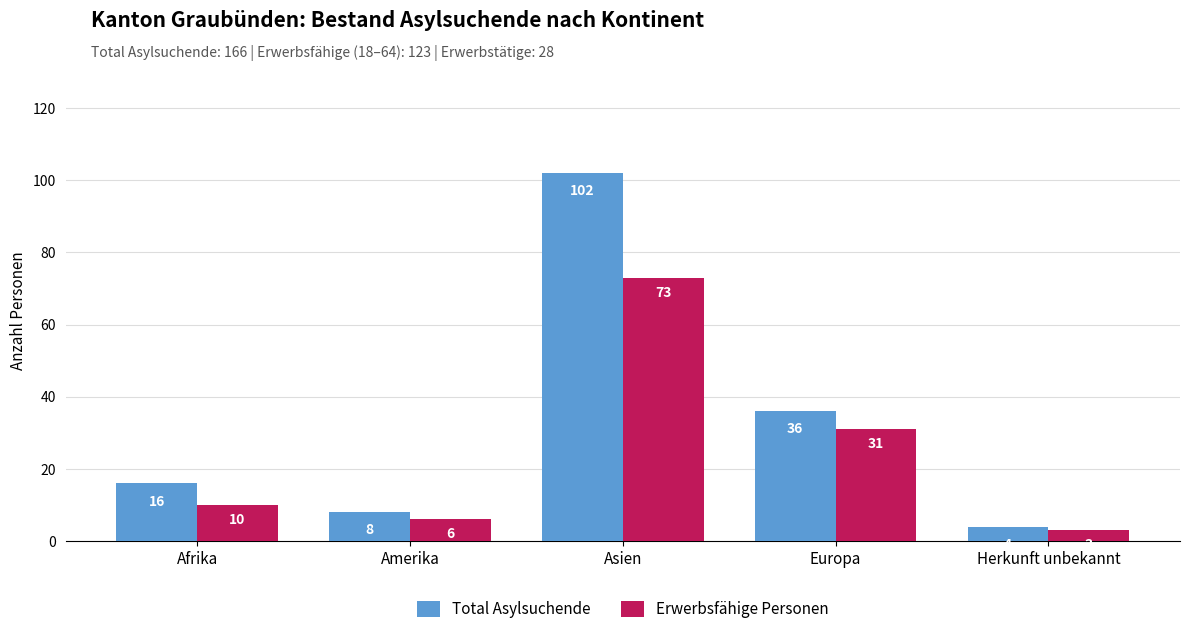

The Erwerbsfähige Personen series shows 2 at Afrika. True or false?

False